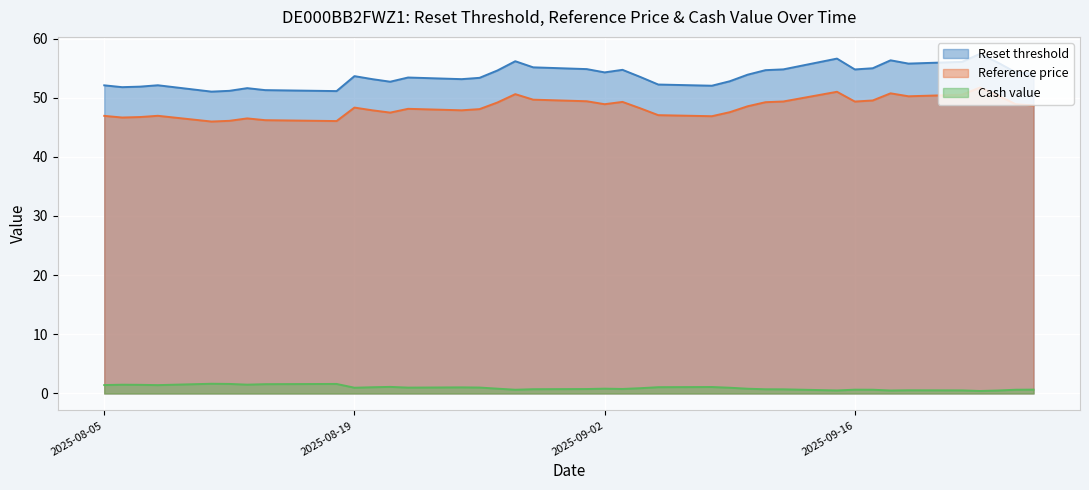

Reading left to right, extract all data points from this chart.

Reset threshold: 2025-08-05=52.1	2025-08-06=51.8	2025-08-07=51.9	2025-08-08=52.1	2025-08-11=51.0	2025-08-12=51.2	2025-08-13=51.6	2025-08-14=51.3	2025-08-18=51.1	2025-08-19=53.6	2025-08-20=53.1	2025-08-21=52.7	2025-08-22=53.4	2025-08-25=53.1	2025-08-26=53.4	2025-08-27=54.6	2025-08-28=56.2	2025-08-29=55.1	2025-09-01=54.8	2025-09-02=54.3	2025-09-03=54.7	2025-09-04=53.5	2025-09-05=52.2	2025-09-08=52.0	2025-09-09=52.8	2025-09-10=53.9	2025-09-11=54.7	2025-09-12=54.8	2025-09-15=56.6	2025-09-16=54.8	2025-09-17=55.0	2025-09-18=56.3	2025-09-19=55.8	2025-09-22=56.1	2025-09-23=57.4	2025-09-24=55.9	2025-09-25=54.3	2025-09-26=54.0
Reference price: 2025-08-05=46.9	2025-08-06=46.6	2025-08-07=46.7	2025-08-08=46.9	2025-08-11=46.0	2025-08-12=46.1	2025-08-13=46.5	2025-08-14=46.2	2025-08-18=46.0	2025-08-19=48.3	2025-08-20=47.9	2025-08-21=47.5	2025-08-22=48.1	2025-08-25=47.9	2025-08-26=48.1	2025-08-27=49.2	2025-08-28=50.6	2025-08-29=49.7	2025-09-01=49.4	2025-09-02=48.9	2025-09-03=49.3	2025-09-04=48.2	2025-09-05=47.0	2025-09-08=46.9	2025-09-09=47.5	2025-09-10=48.5	2025-09-11=49.2	2025-09-12=49.4	2025-09-15=51.0	2025-09-16=49.4	2025-09-17=49.5	2025-09-18=50.7	2025-09-19=50.2	2025-09-22=50.5	2025-09-23=51.7	2025-09-24=50.4	2025-09-25=48.9	2025-09-26=48.7
Cash value: 2025-08-05=1.4	2025-08-06=1.5	2025-08-07=1.5	2025-08-08=1.4	2025-08-11=1.6	2025-08-12=1.6	2025-08-13=1.5	2025-08-14=1.6	2025-08-18=1.6	2025-08-19=1.0	2025-08-20=1.1	2025-08-21=1.1	2025-08-22=1.0	2025-08-25=1.0	2025-08-26=1.0	2025-08-27=0.8	2025-08-28=0.6	2025-08-29=0.7	2025-09-01=0.8	2025-09-02=0.8	2025-09-03=0.8	2025-09-04=0.9	2025-09-05=1.1	2025-09-08=1.1	2025-09-09=1.0	2025-09-10=0.8	2025-09-11=0.7	2025-09-12=0.7	2025-09-15=0.5	2025-09-16=0.6	2025-09-17=0.6	2025-09-18=0.5	2025-09-19=0.5	2025-09-22=0.5	2025-09-23=0.4	2025-09-24=0.5	2025-09-25=0.6	2025-09-26=0.7